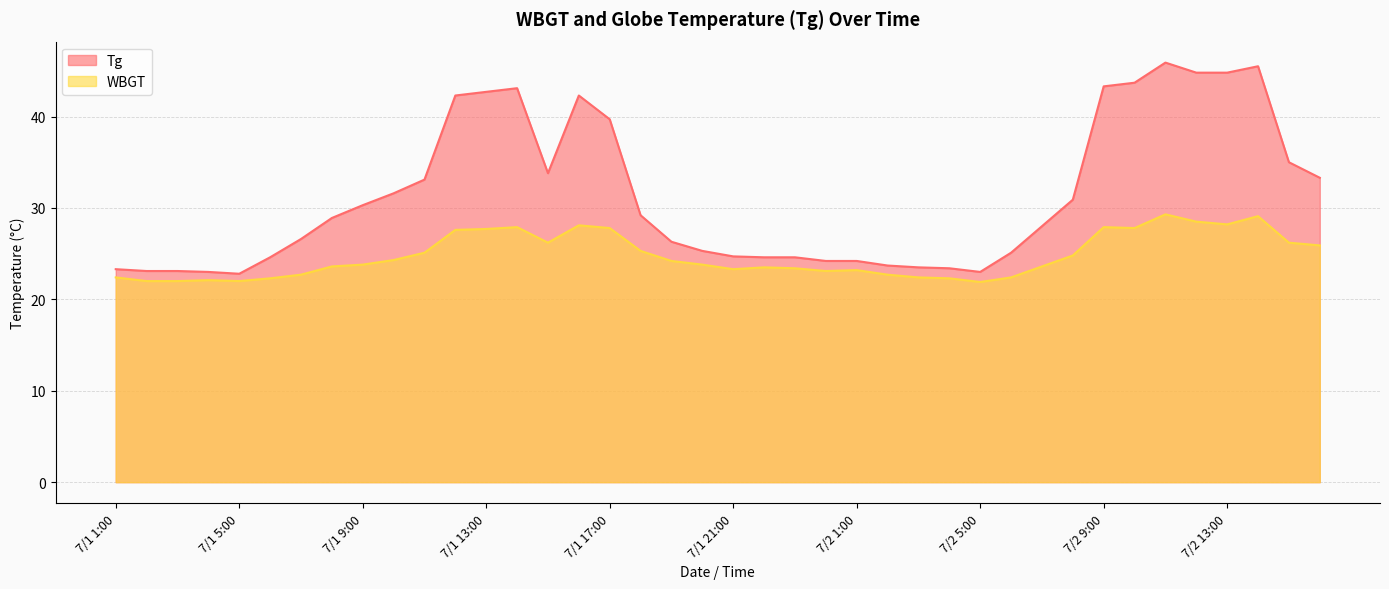

Which label corresponds to the largest value in the chart?

7/2 11:00